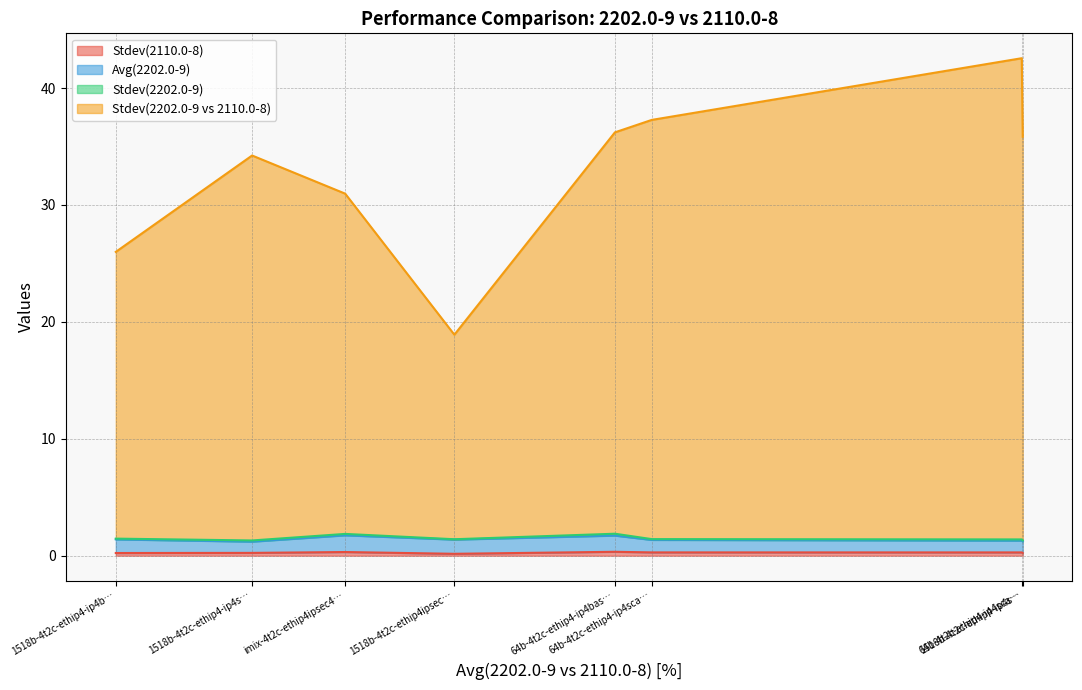

What is the sum of all Stdev(2110.0-8) values?

2.1